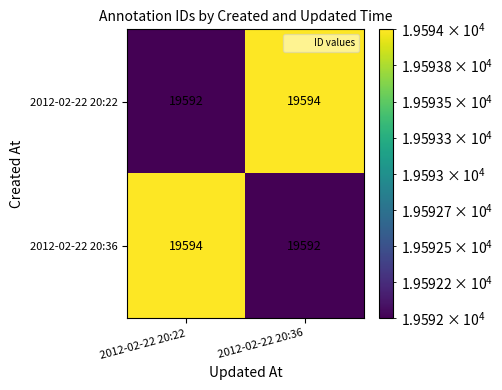

What is the sum of all 2012-02-22 20:36 values?

39186